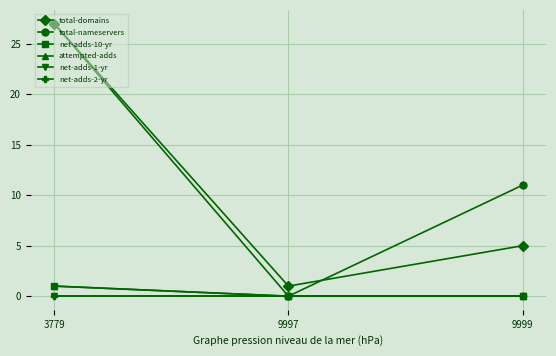

What is the difference between the highest and lowest values at 9999?

11